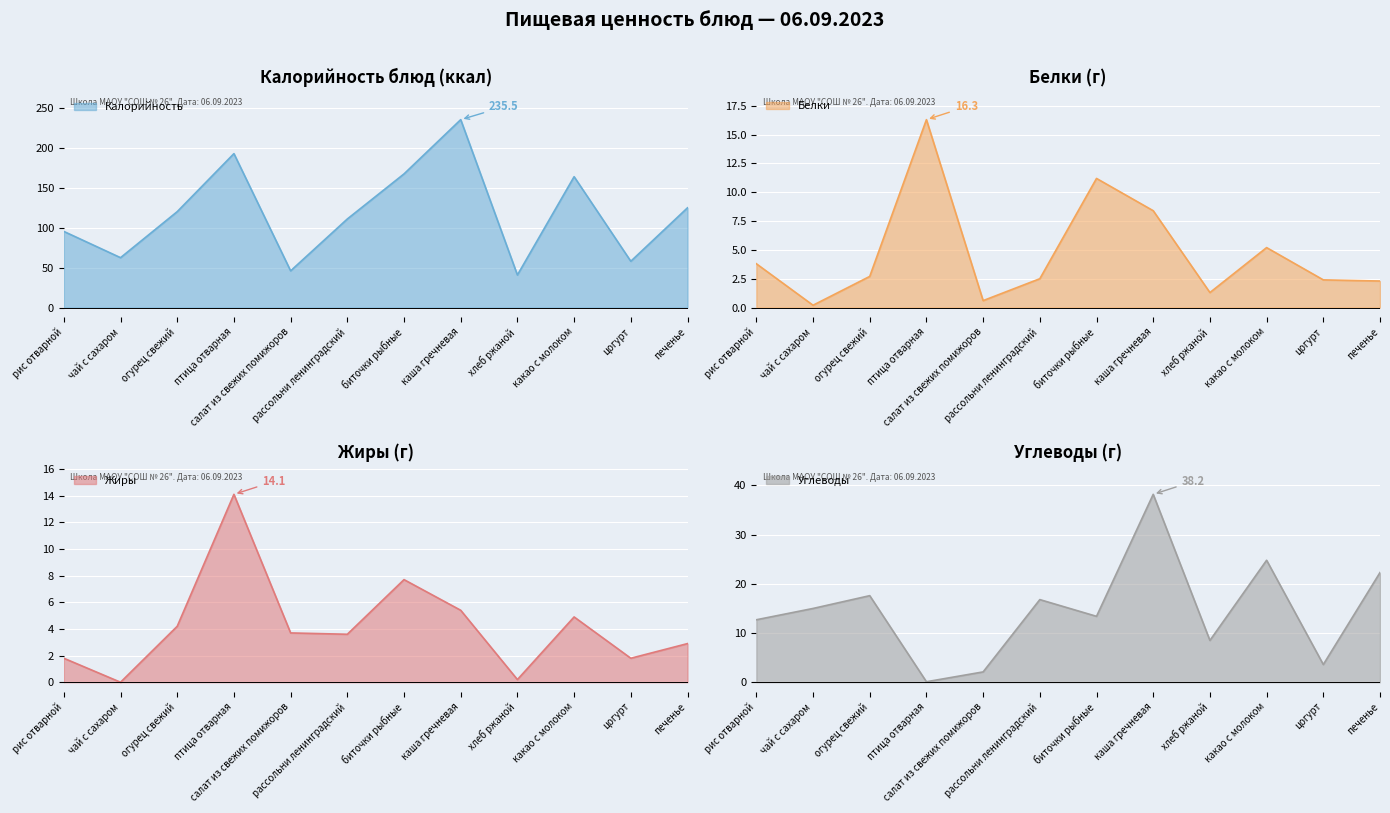

What is the greatest value displayed?

235.5